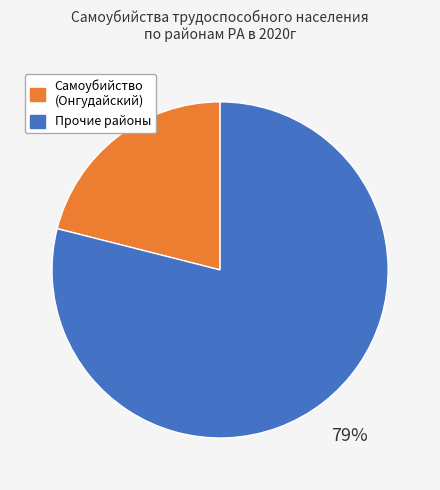

To the nearest percent, what is the average slice percentage?

50%